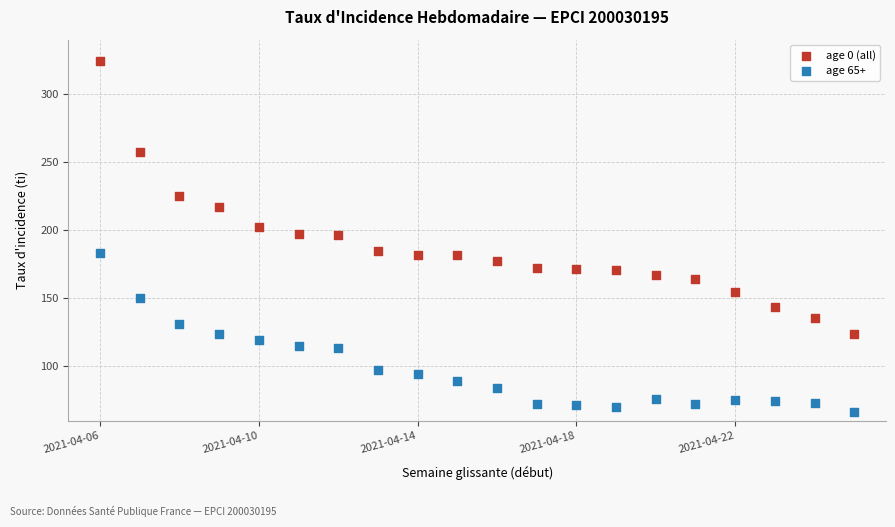

Which series has the widest spread of Y values?

age 0 (all)